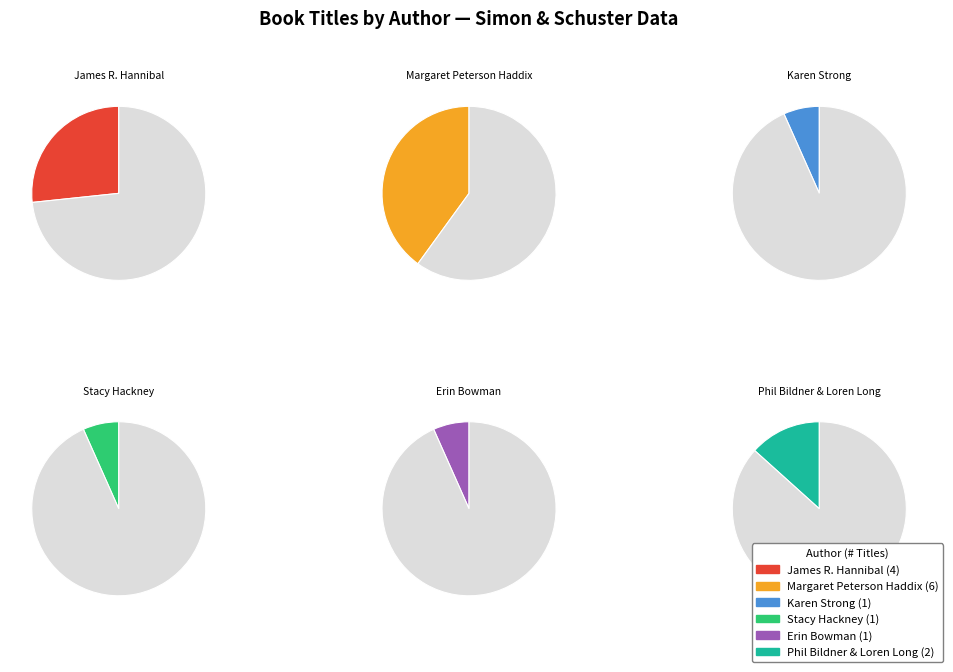

Count the number of slices in the pie.

6